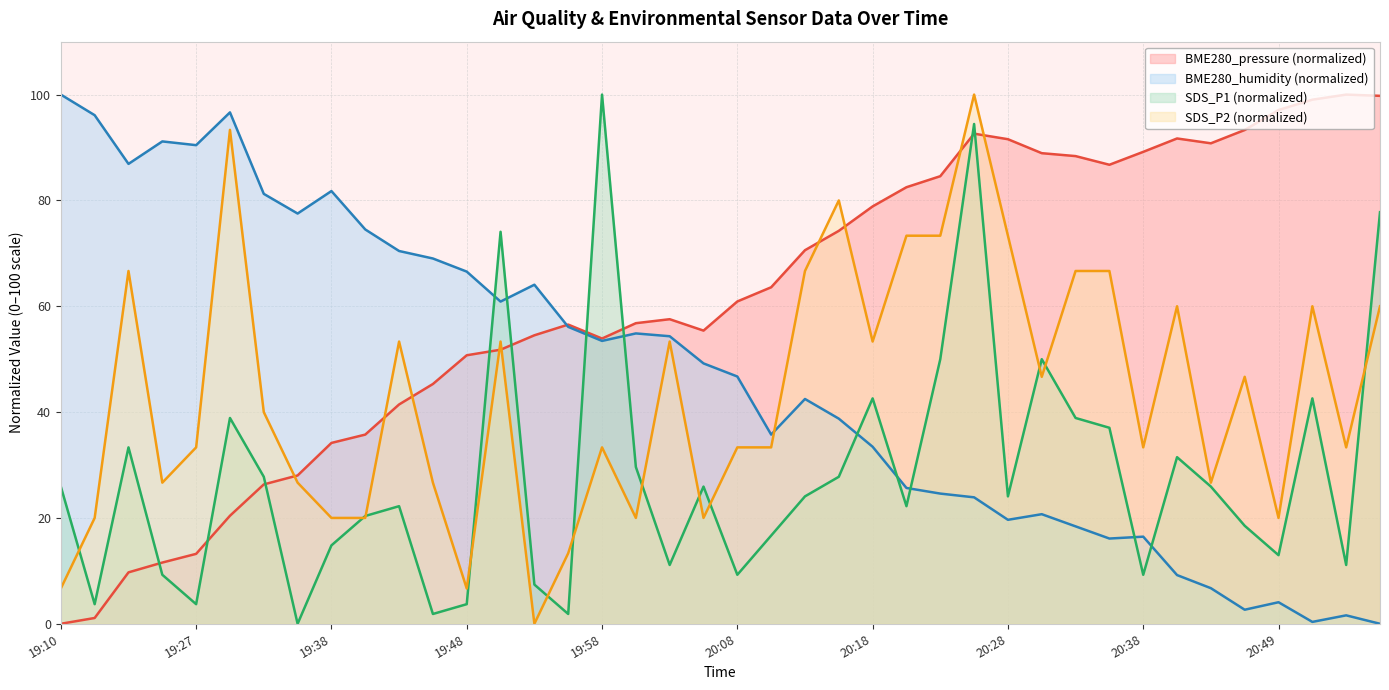

Which series has the largest total across all categories?

BME280_pressure (normalized)